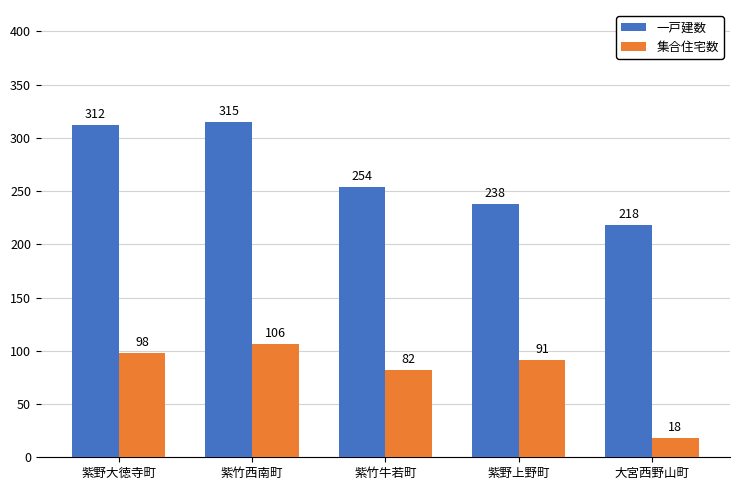

Which category has the lowest value in the 一戸建数 series?

大宮西野山町